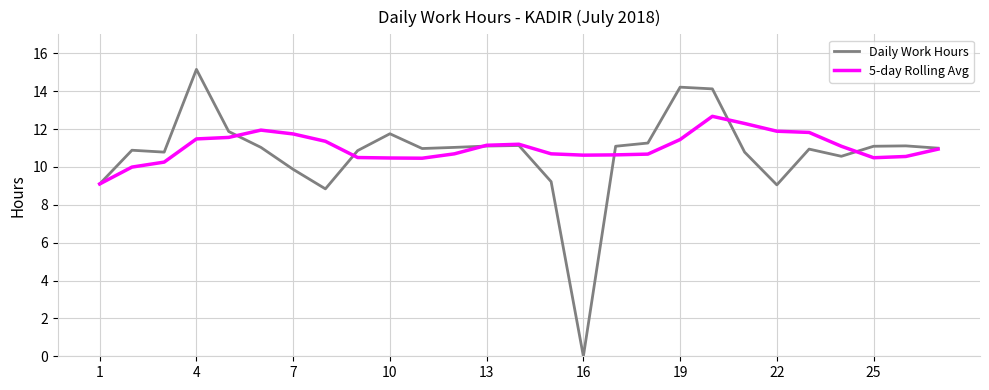

List the series in order of their peak value, lowest first.

5-day Rolling Avg, Daily Work Hours